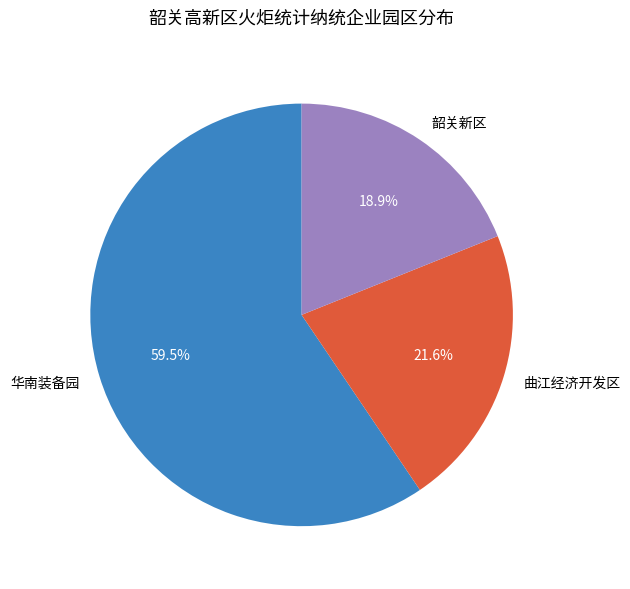

Rank the categories by value from highest to lowest.

华南装备园, 曲江经济开发区, 韶关新区